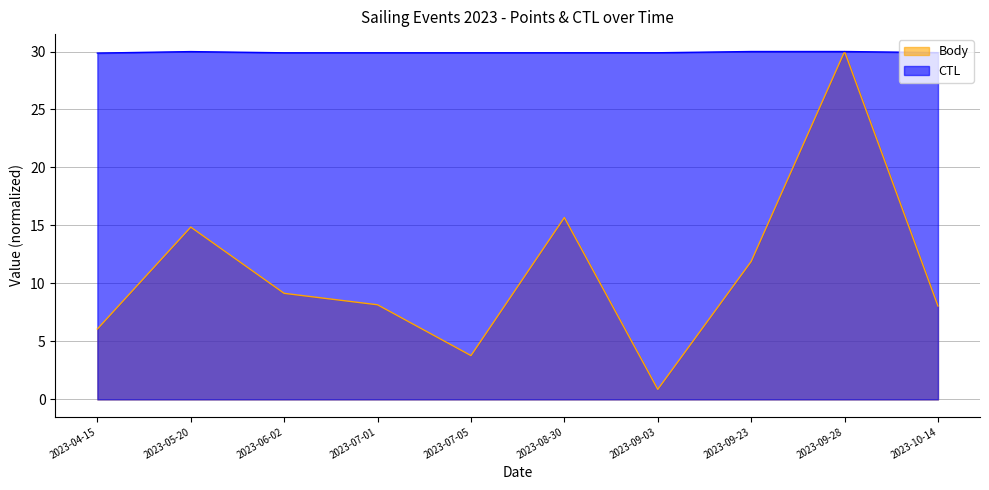

Rank the series at 2023-07-01 from highest to lowest value.

CTL, Body